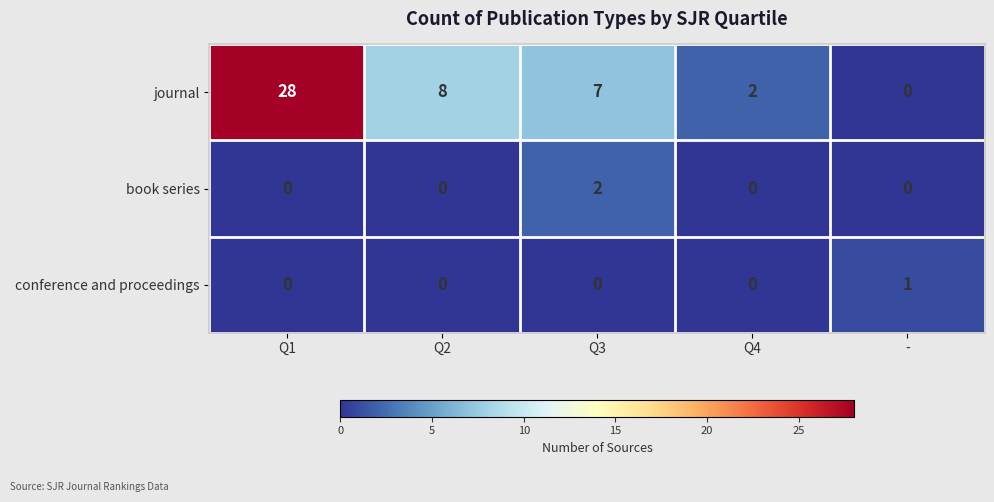

The value of journal at Q3 is 2. True or false?

False